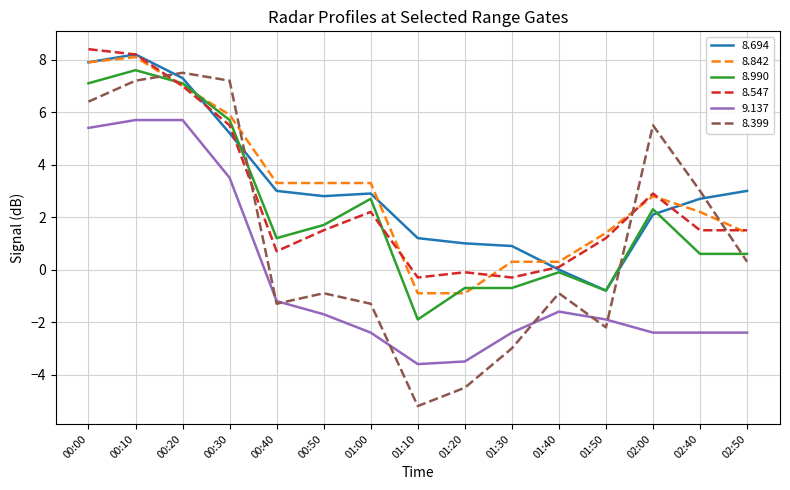

How many distinct data groups are displayed?

6